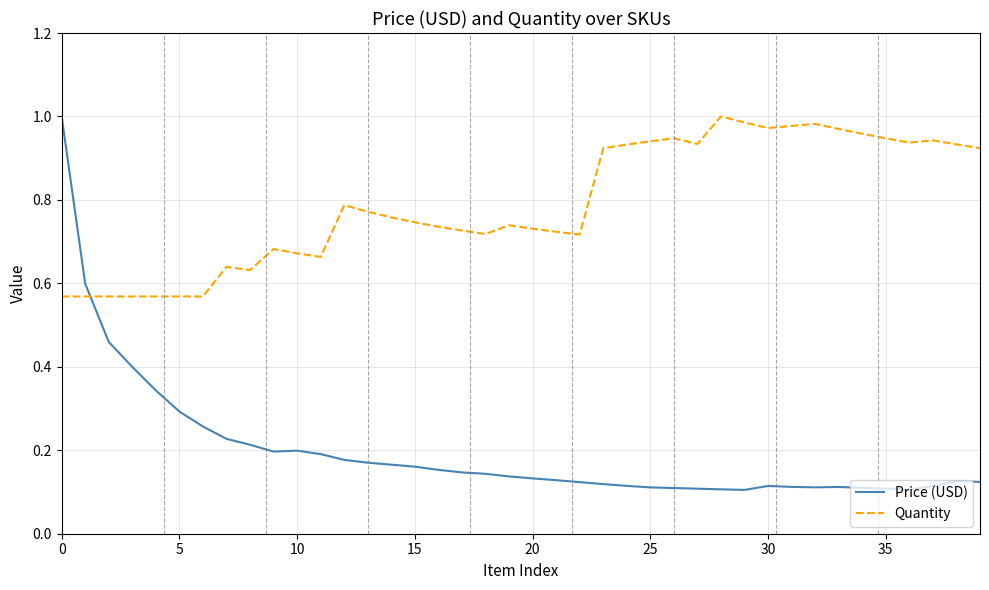

Which series has the widest spread of values?

Price (USD)